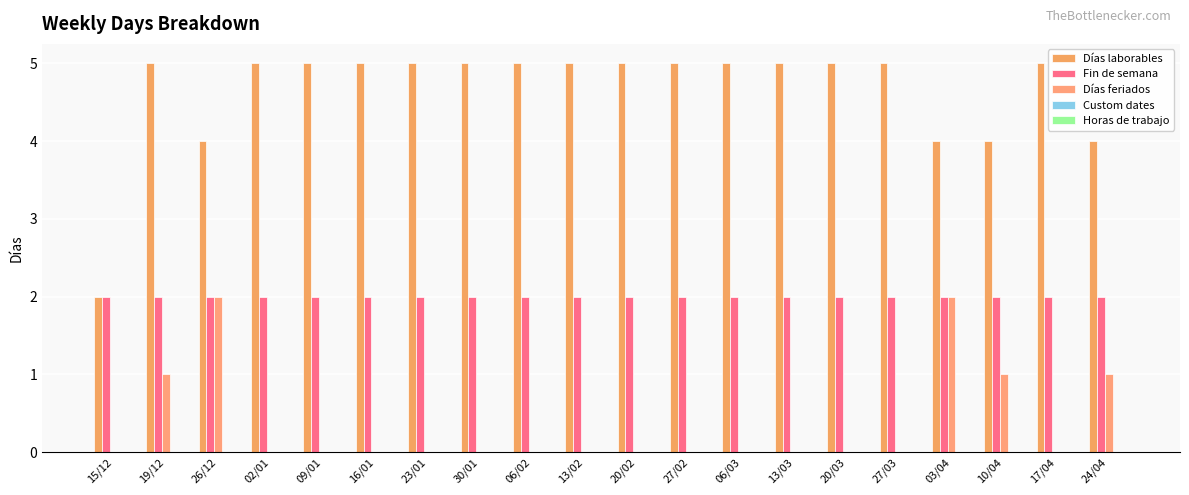

Are the bars grouped side by side (vs. stacked)?

Yes